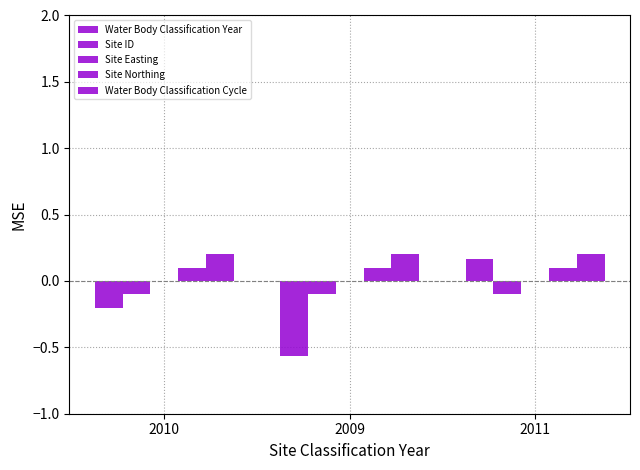

True or false: Water Body Classification Cycle has a value of 0.2 at 2011.

True